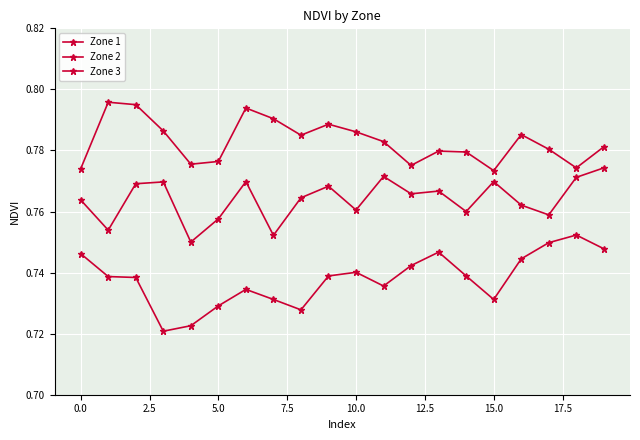

What is the sum of all Zone 3 values?

15.7